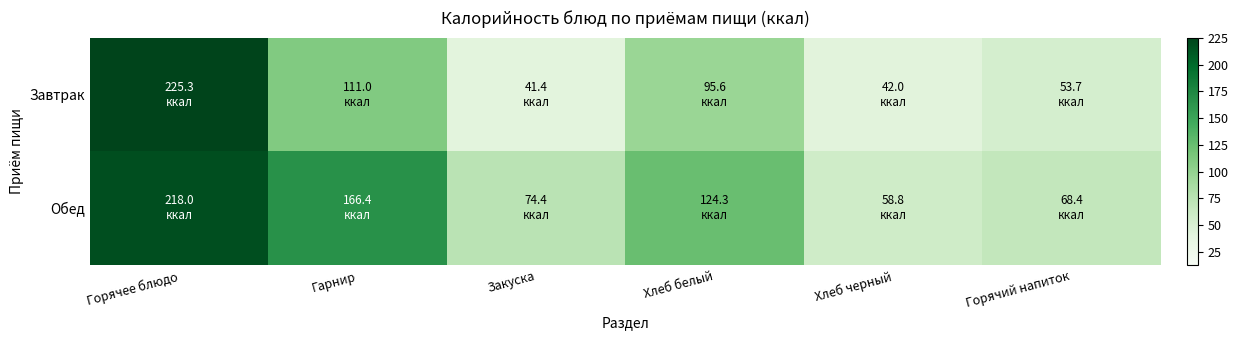

Reading right to left, transcribe all the data shown in this chart.

Завтрак: Горячий напиток=53.7	Хлеб черный=42.0	Хлеб белый=95.6	Закуска=41.4	Гарнир=111.0	Горячее блюдо=225.3
Обед: Горячий напиток=68.4	Хлеб черный=58.8	Хлеб белый=124.3	Закуска=74.4	Гарнир=166.4	Горячее блюдо=218.0